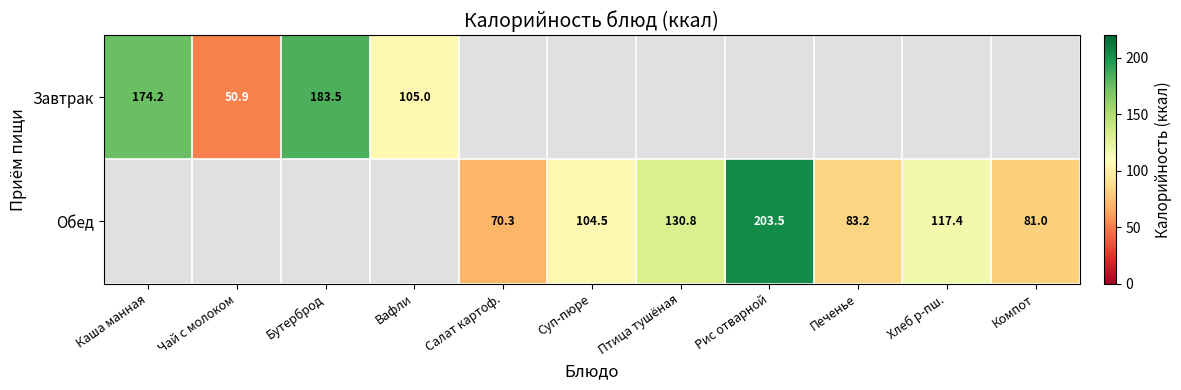

The value of Завтрак at Чай с молоком is 50.9. True or false?

True